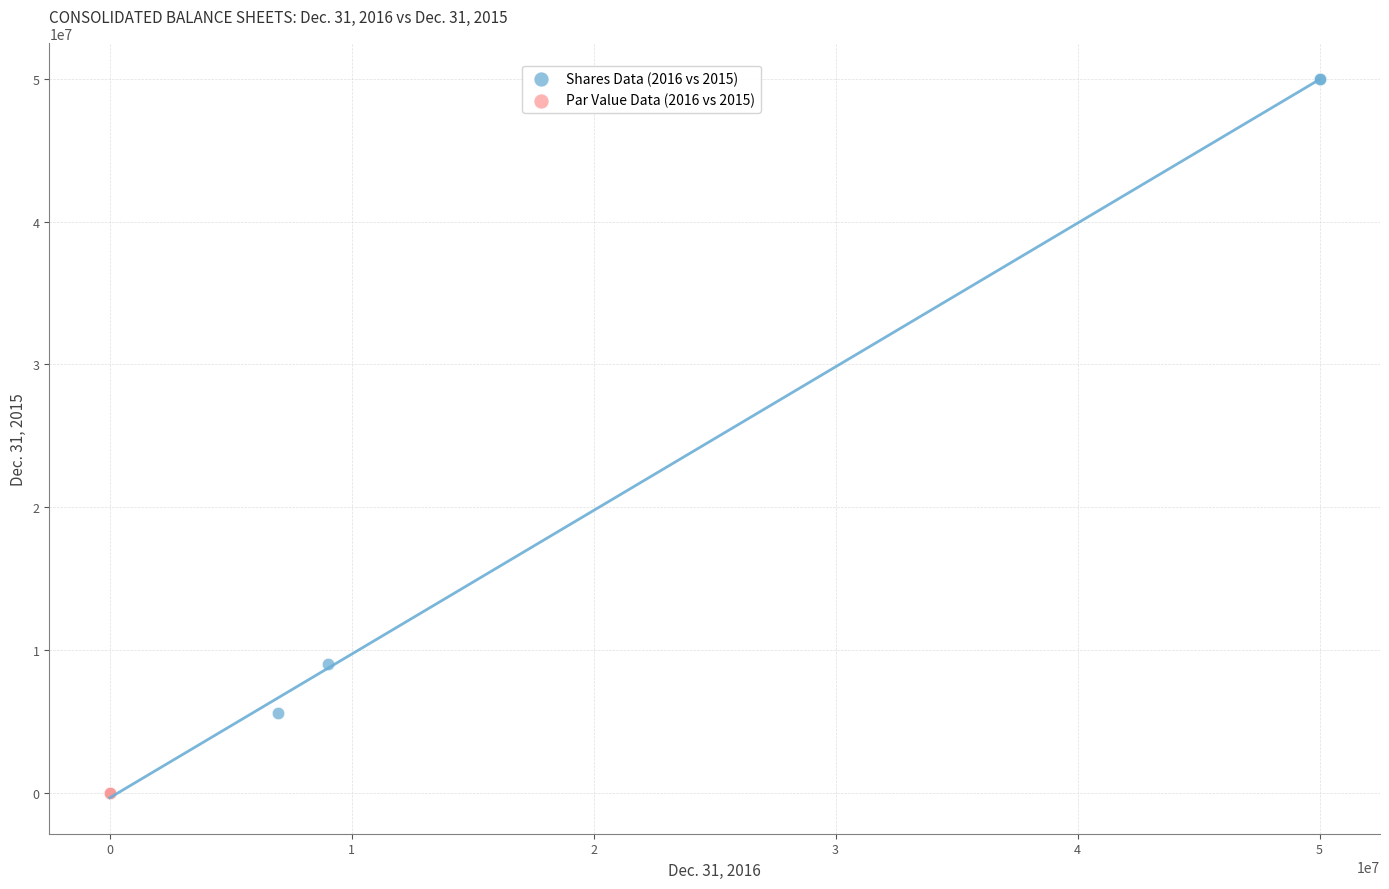

Which series reaches the maximum Y coordinate?

Shares Data (2016 vs 2015)